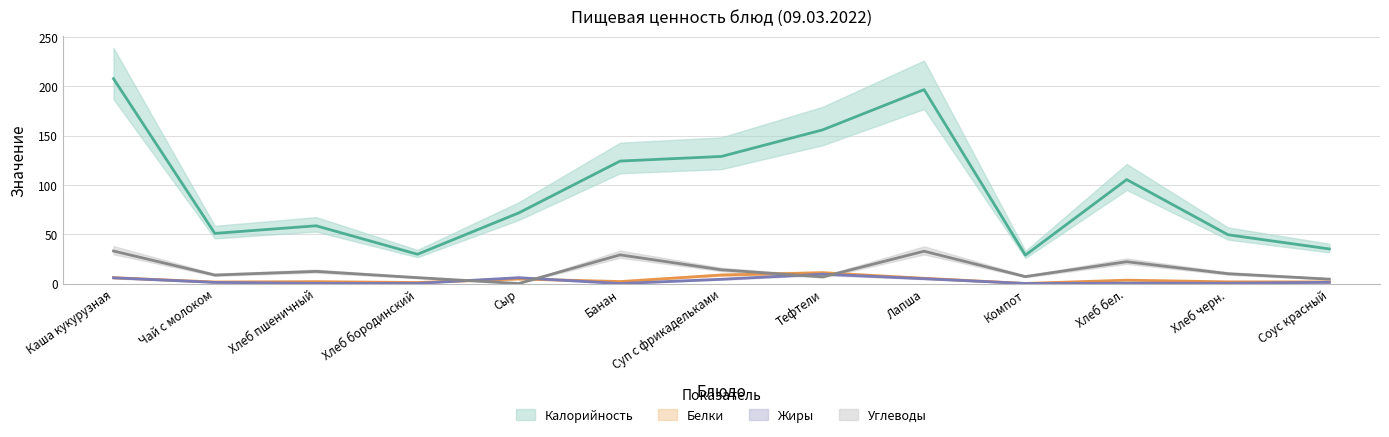

Reading left to right, extract all data points from this chart.

Калорийность: 207.9	50.9	58.6	29.7	71.7	124.3	129.0	156.0	196.8	28.8	105.5	49.5	35.1
Белки: 5.9	1.6	1.9	1.0	4.6	2.0	8.6	10.9	5.3	0.1	3.4	1.7	1.6
Жиры: 5.8	1.1	0.2	0.2	5.9	0.0	4.3	9.5	4.9	0.0	0.4	0.3	1.2
Углеводы: 33.0	8.6	12.3	6.0	0.0	29.1	13.9	6.7	32.8	7.0	22.1	9.9	4.5